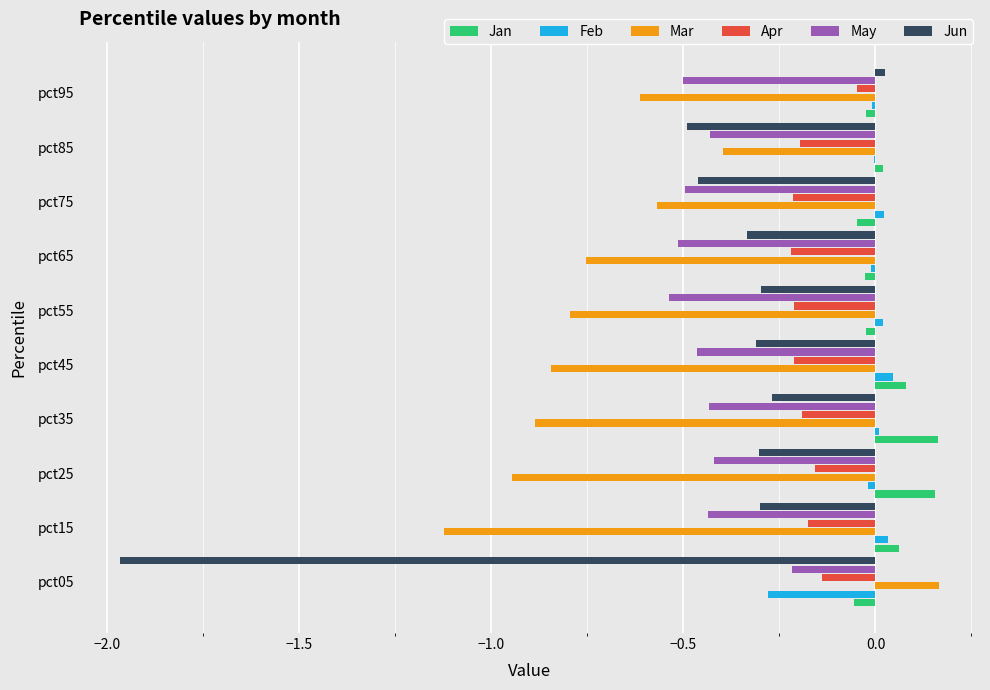

At which category is the sum across all series the highest?

pct95